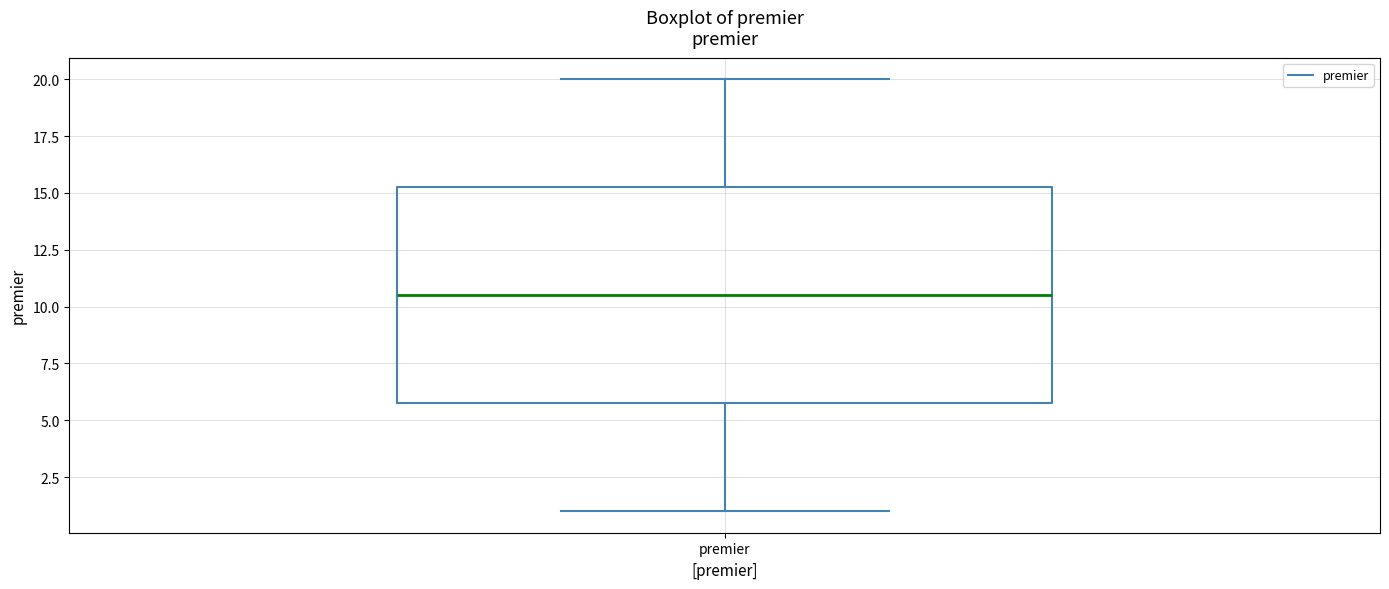

Transcribe this box plot: give where the median line is, the range the box spans, and where the two whiskers end, as read against the y-axis. The values are not printed on the chart, so give them approximately, as read against the axis.

median 10.5, box 6.0 to 15.5, whiskers 1.0 to 20.0